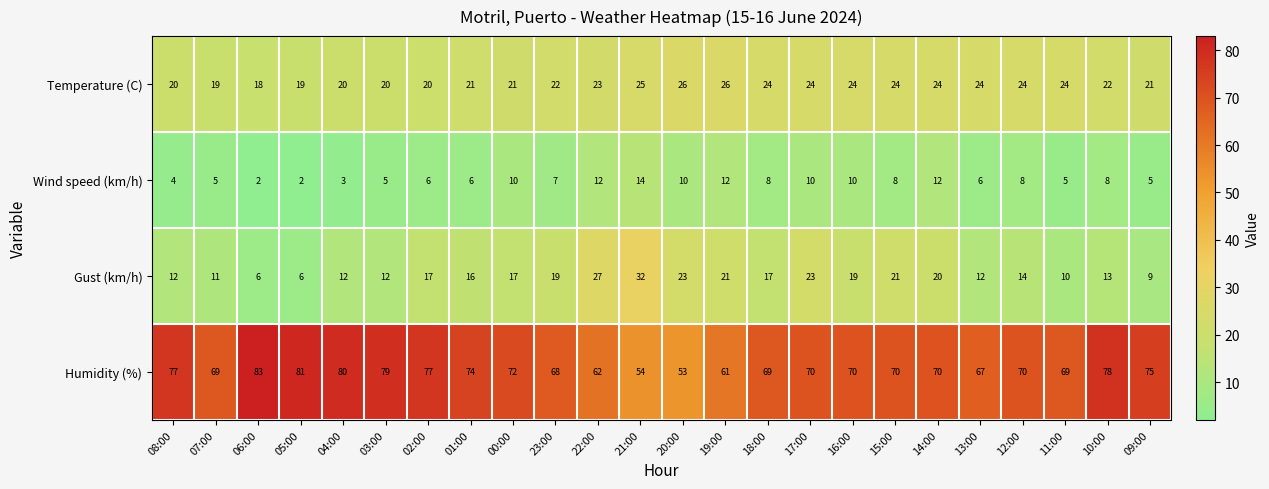

At 16:00, list the series in order from largest to smallest.

Humidity (%), Temperature (C), Gust (km/h), Wind speed (km/h)